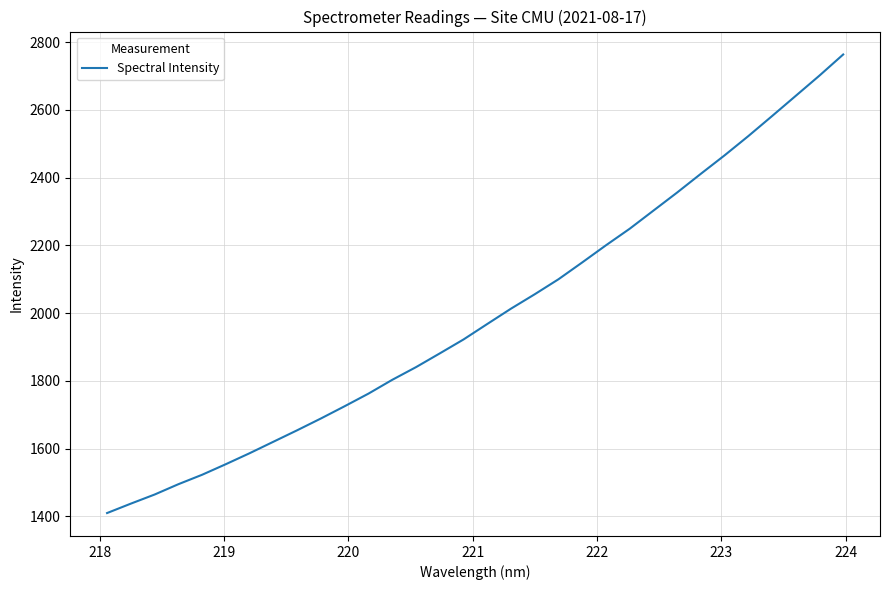

True or false: the data has more than 0 interior local peaks.

False